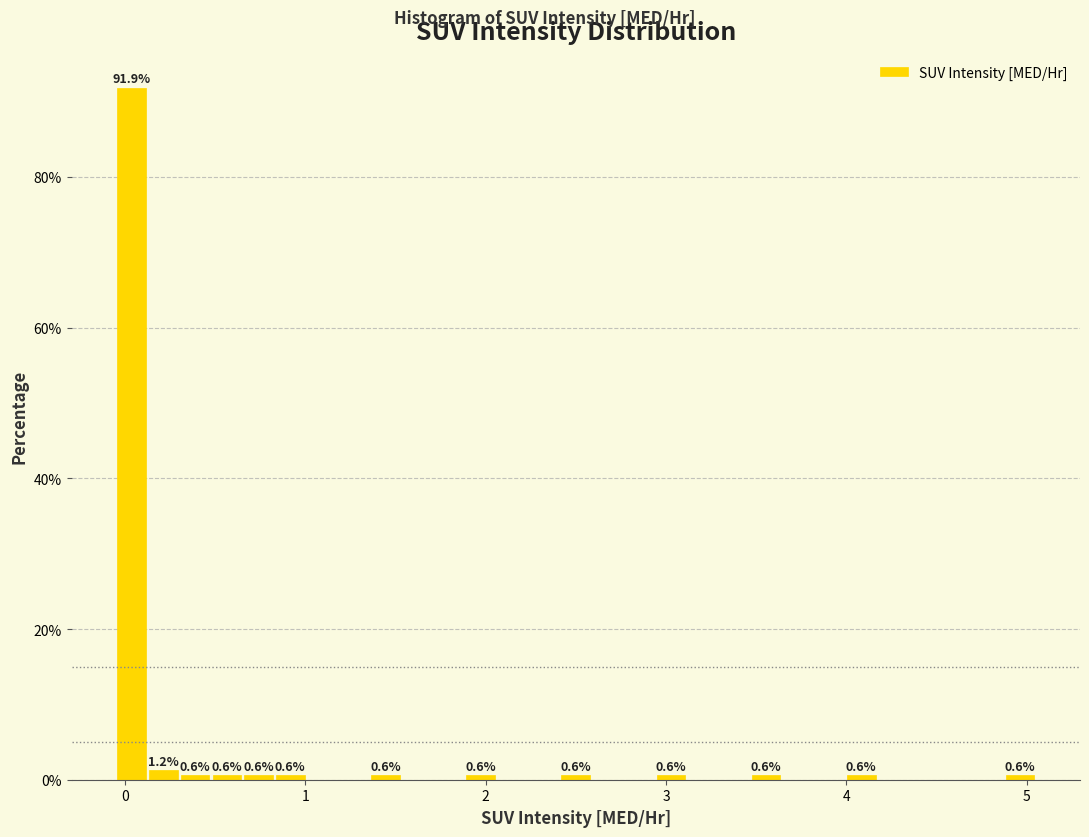

Around what value on the x-axis is the tallest bar? Give the approximate position of its centre, as read against the axis.

0.0